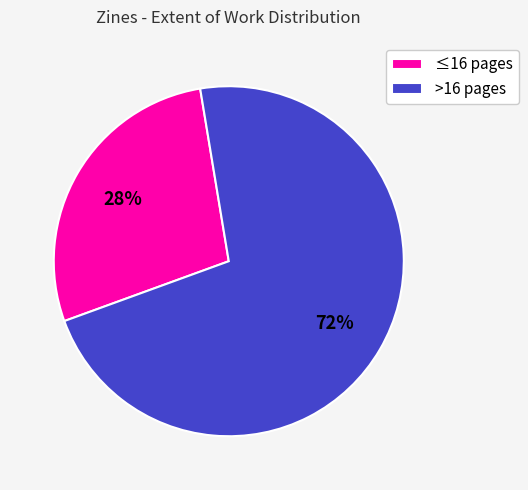

To the nearest percent, what portion does ≤16 pages represent?

28%